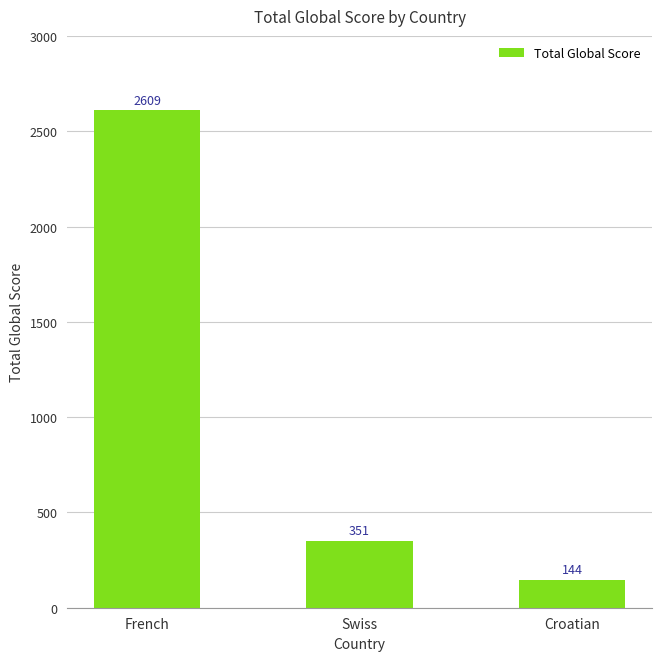

The value at French is 2609. True or false?

True